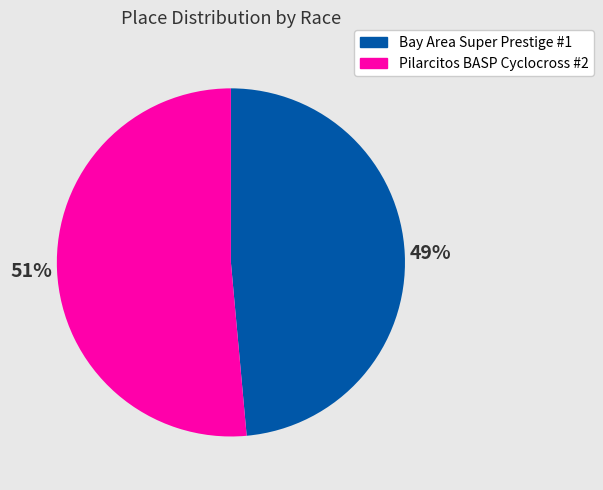

Count the number of slices in the pie.

2